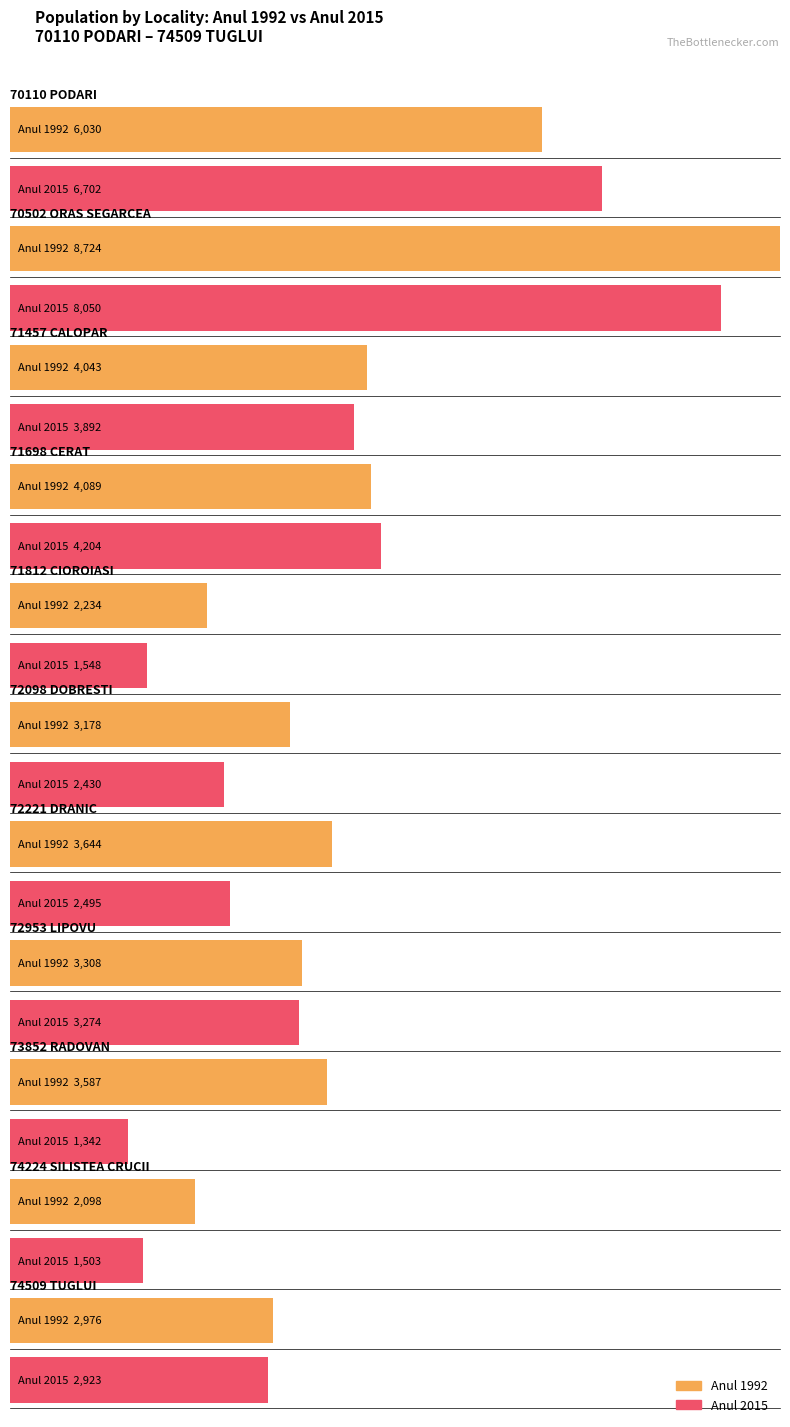

Are the bars horizontal?

Yes